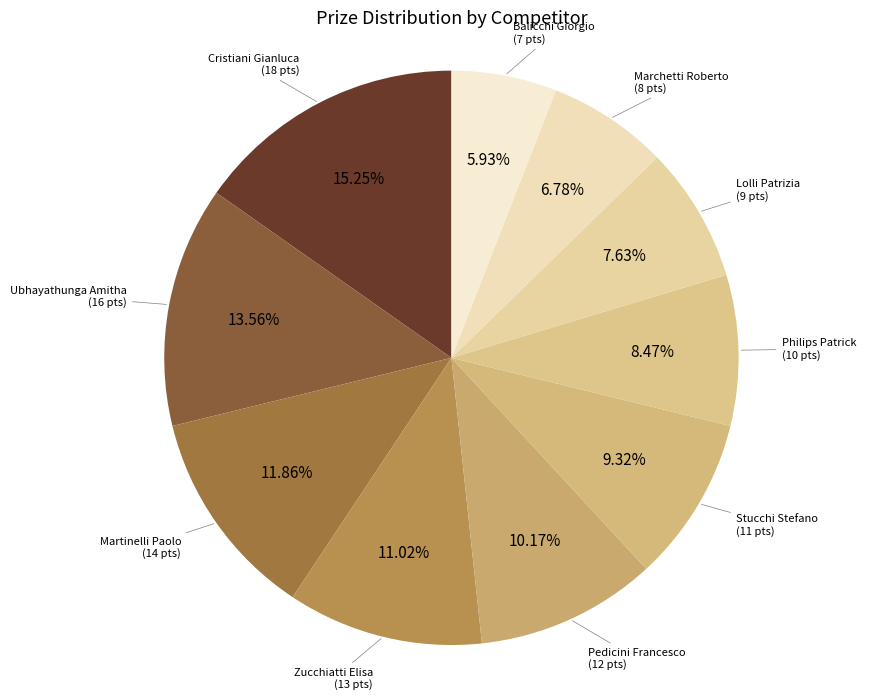

How many slices are in this pie chart?

10